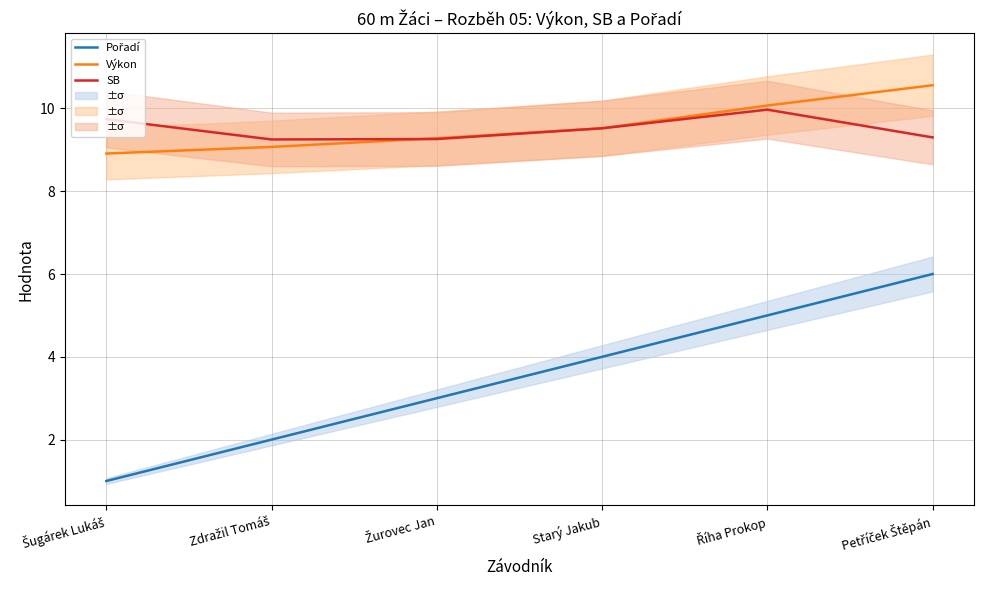

Does the chart display data point markers on the line(s)?

No